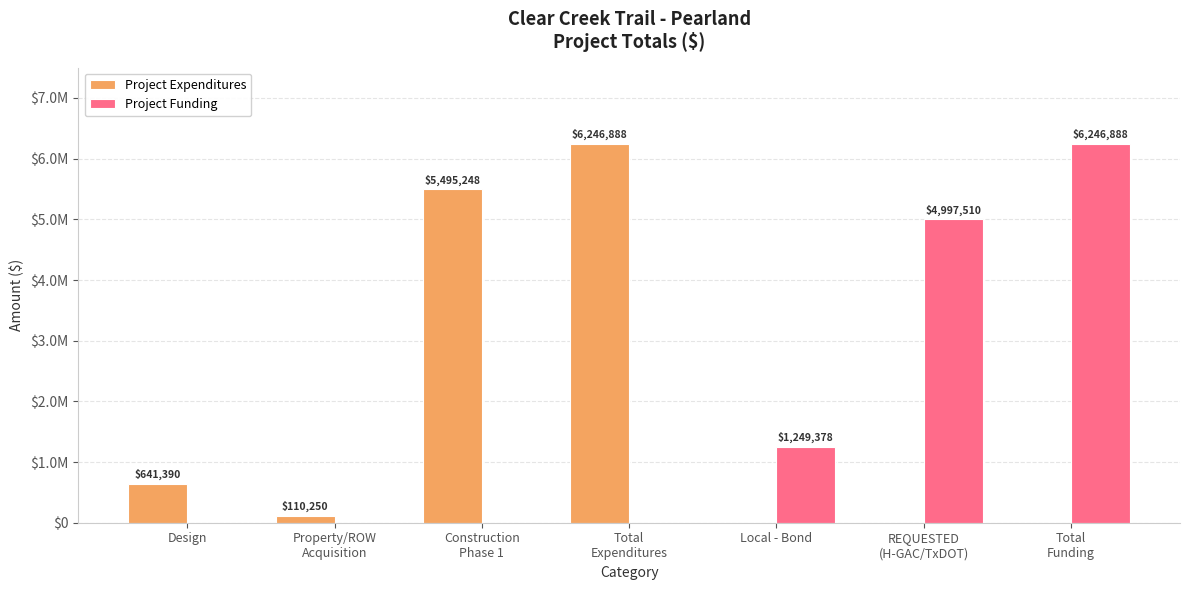

What is the difference between the second highest and minimum values in the Project Expenditures series?

5495248.0